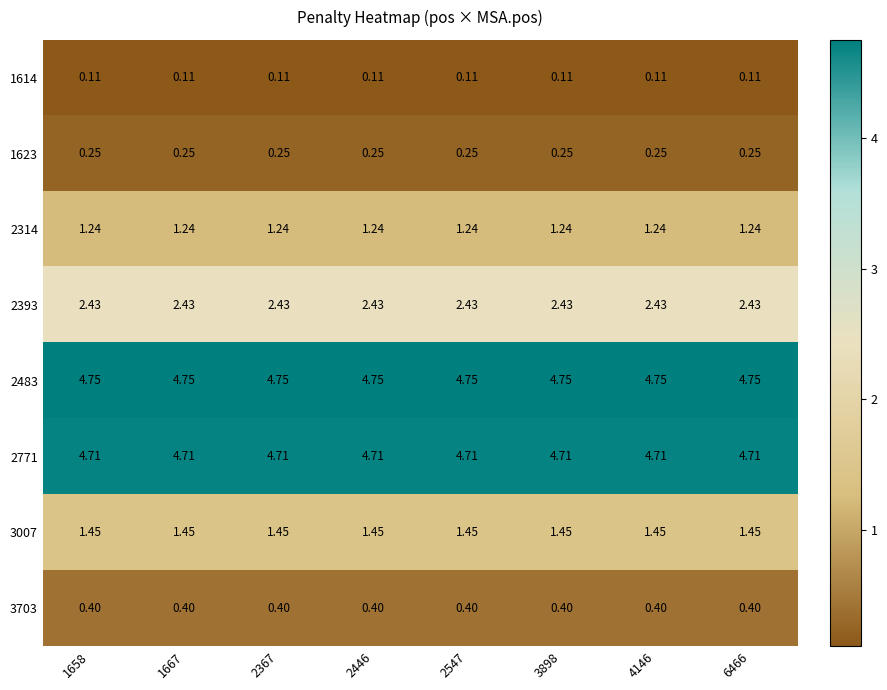

Is the value of 1623 at 3898 greater than the value of 1614 at 4146?

Yes